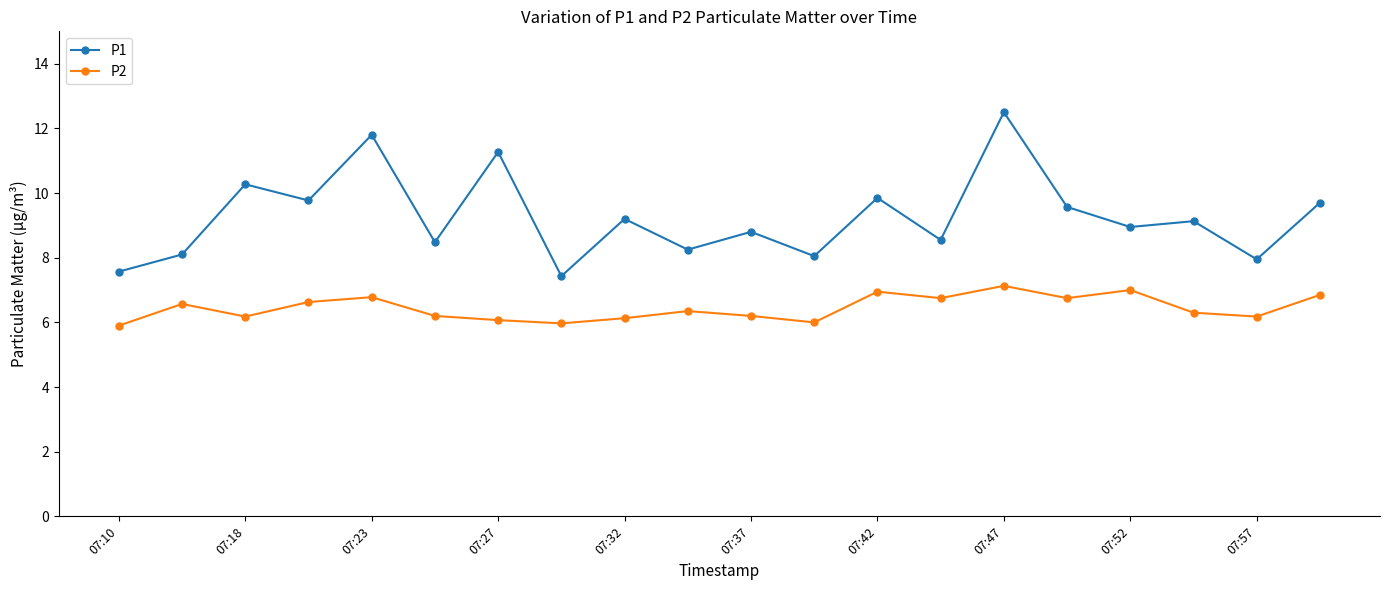

How many distinct data groups are displayed?

2